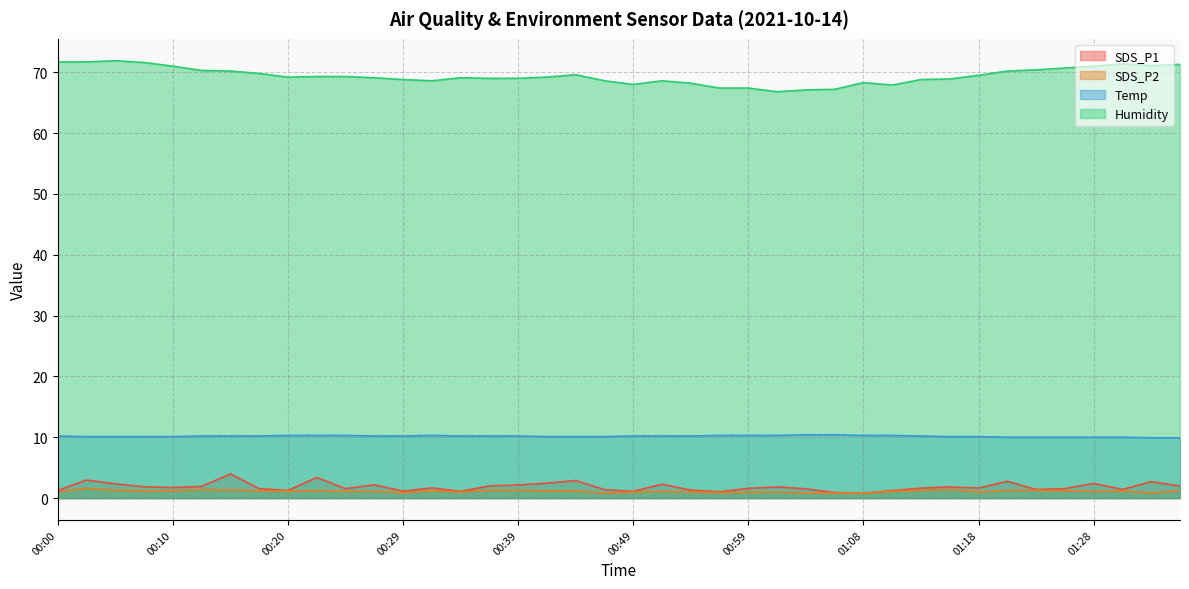

Which has a higher value, 01:28 or 00:59?

01:28